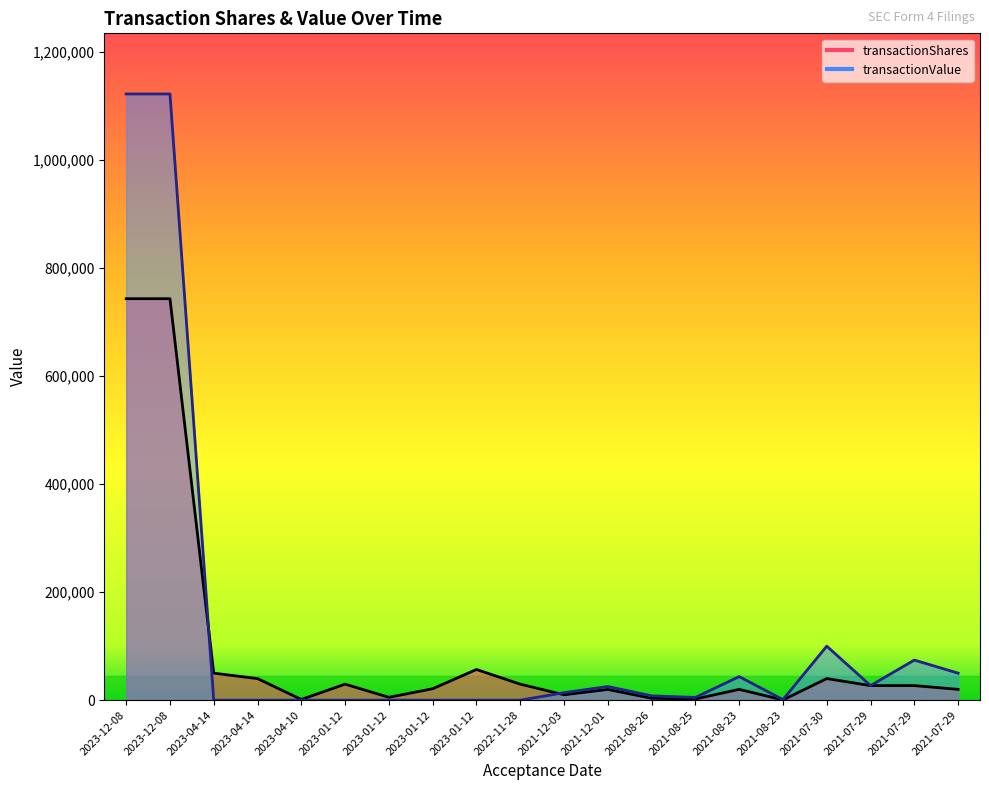

What is the maximum value shown in the chart?

1122448